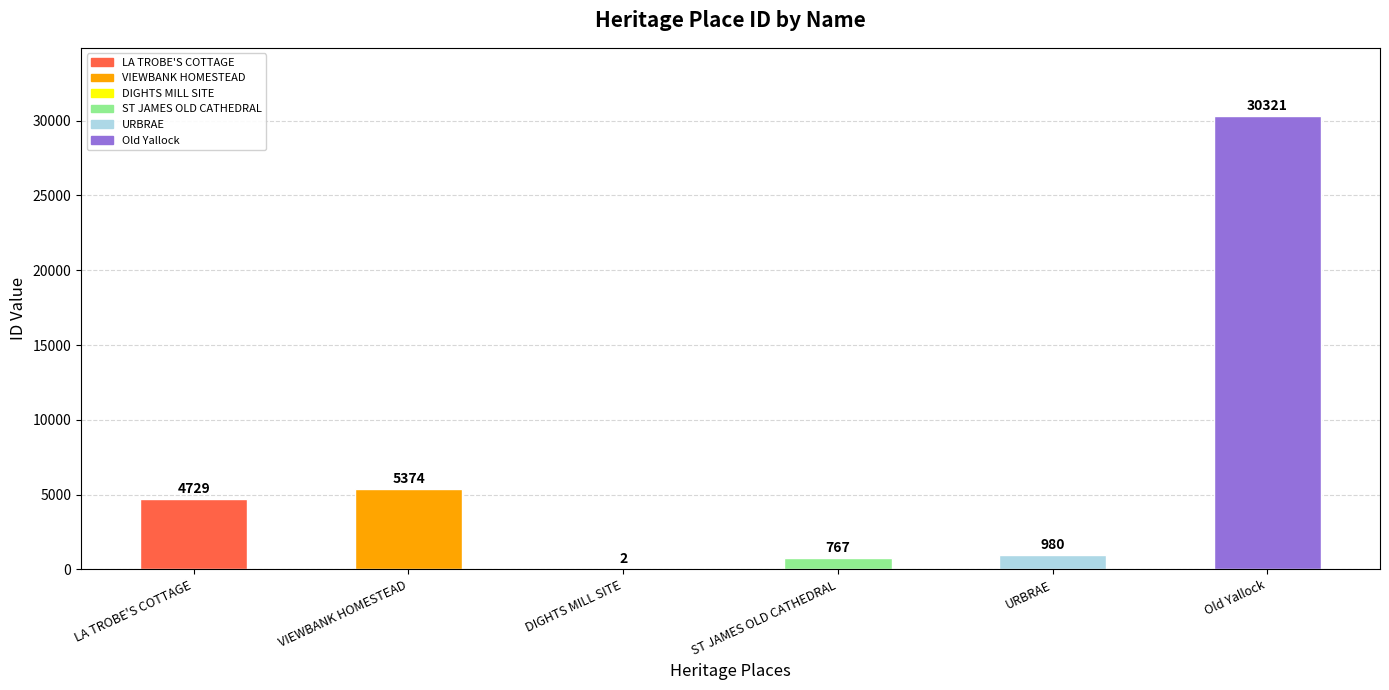

Reading right to left, transcribe all the data shown in this chart.

Old Yallock=30321	URBRAE=980	ST JAMES OLD CATHEDRAL=767	DIGHTS MILL SITE=2	VIEWBANK HOMESTEAD=5374	LA TROBE'S COTTAGE=4729